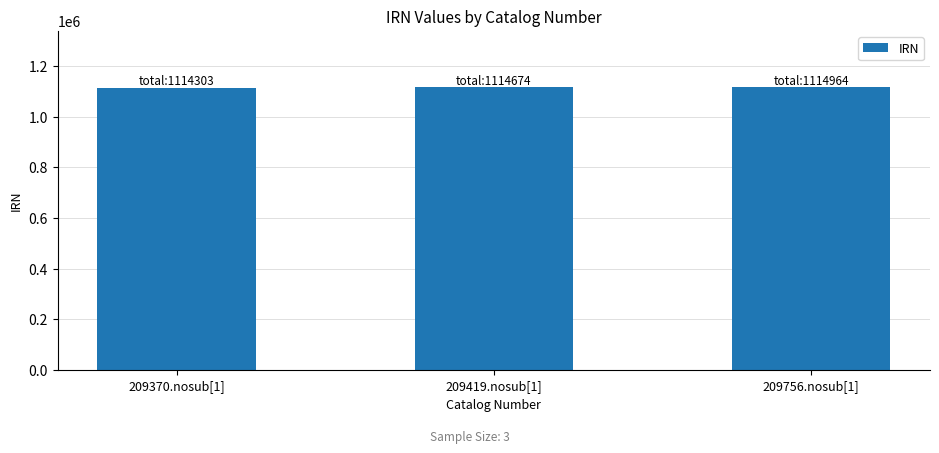

How many categories are shown in the chart?

3